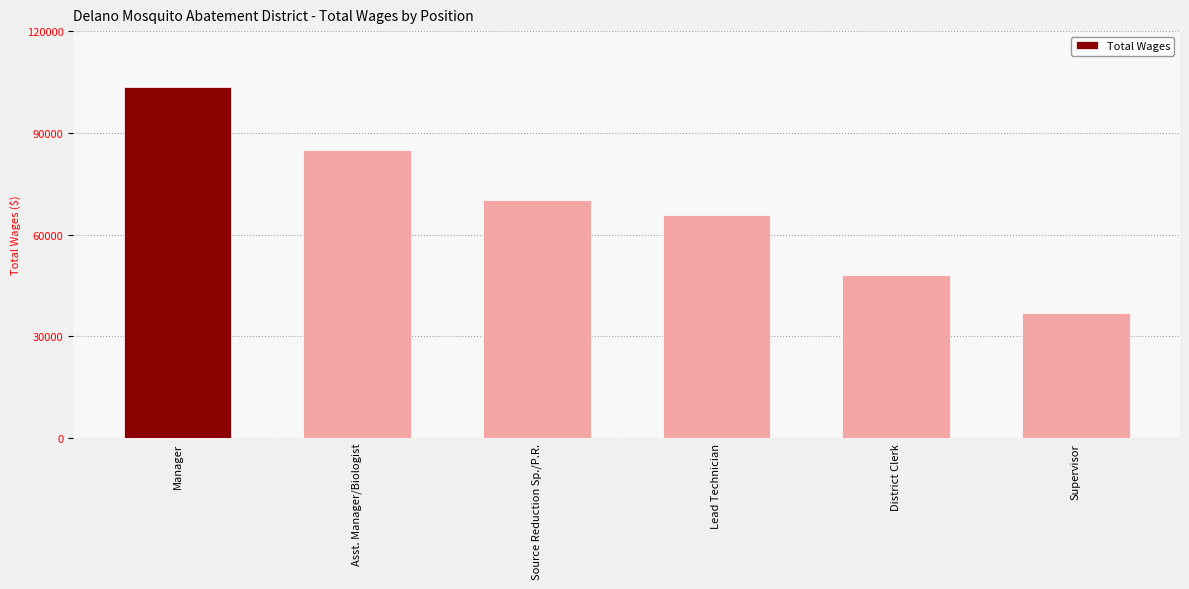

Are the bars grouped side by side (vs. stacked)?

No